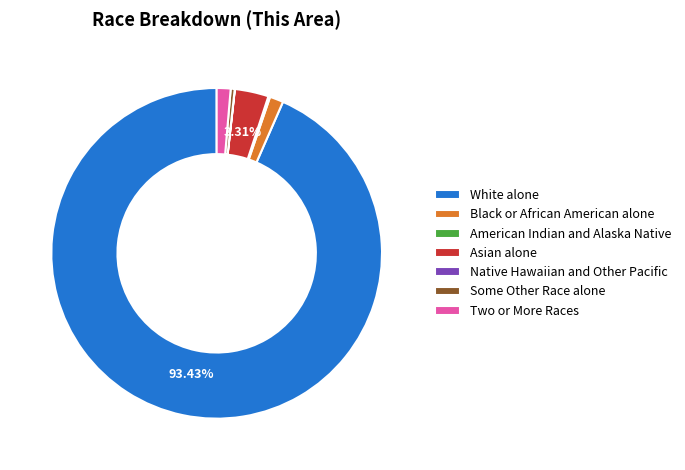

Is the sum of Black or African American alone and Some Other Race alone greater than half?

No